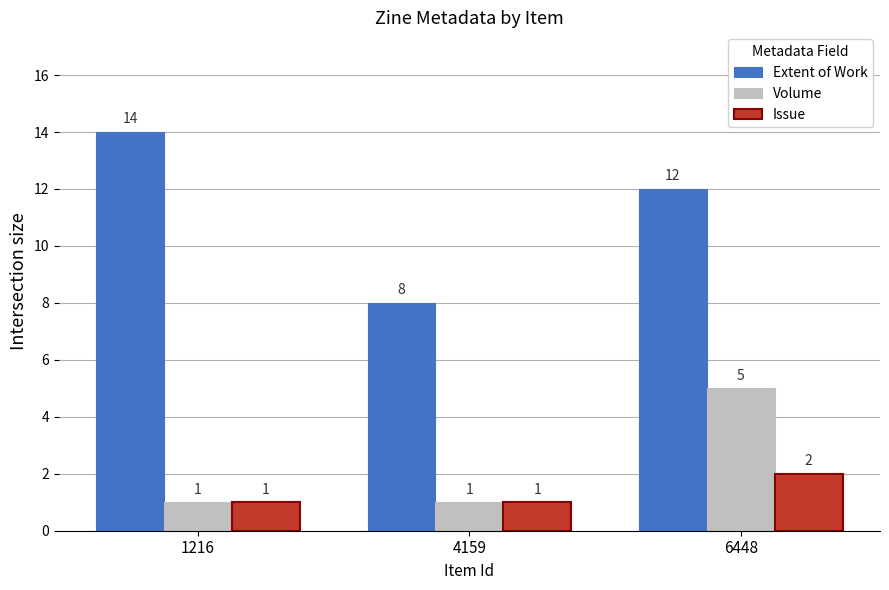

Rank the series at 6448 from lowest to highest value.

Issue, Volume, Extent of Work